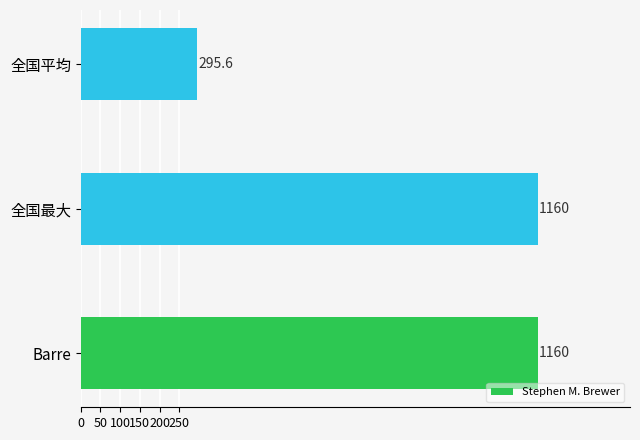

What is the average value?

871.9